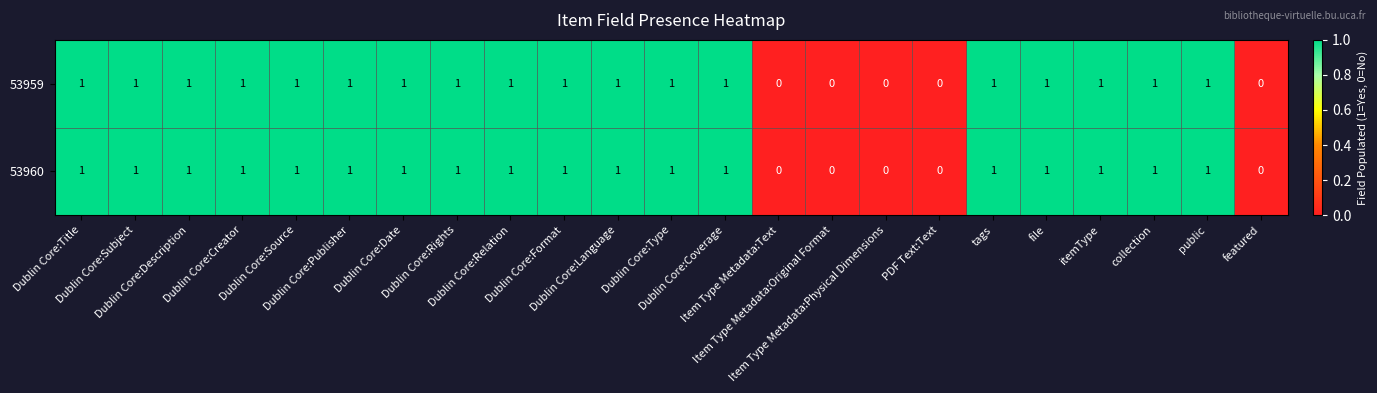

What is the sum of all 53960 values?

18